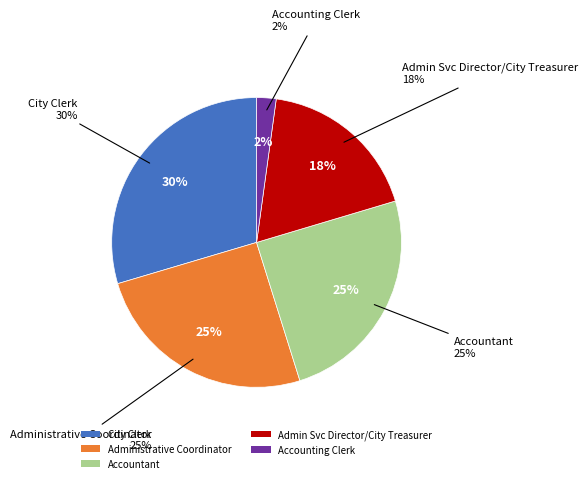

Does Accountant represent more than half of the total?

No